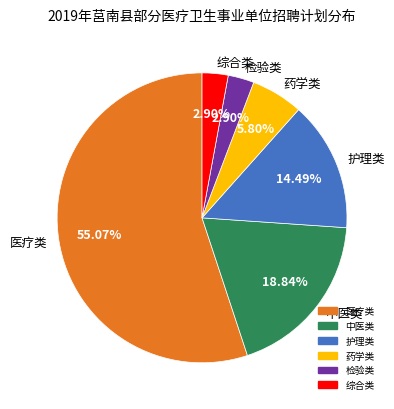

Does 医疗类 account for over 50% of the chart?

Yes